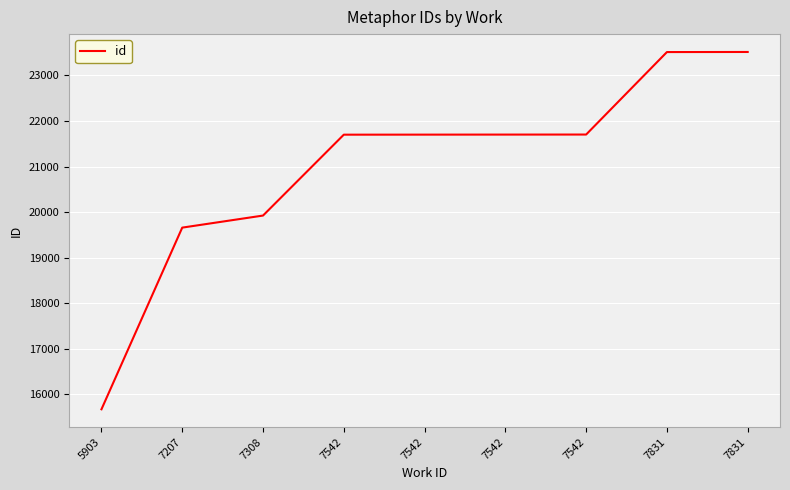

How many series are shown in this chart?

1